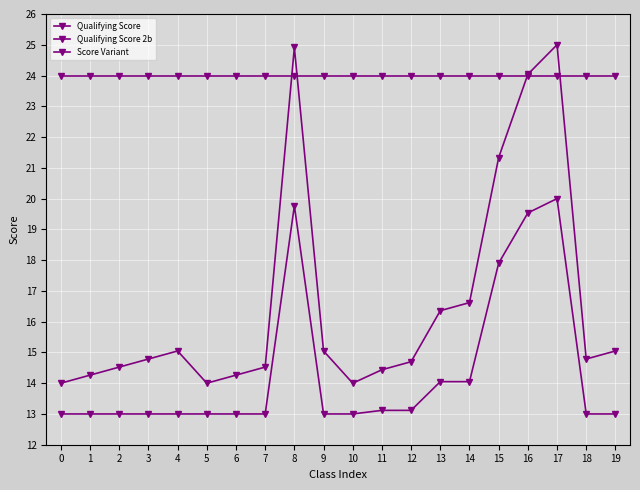

List the series in order of their overall mean, lowest first.

Qualifying Score, Score Variant, Qualifying Score 2b